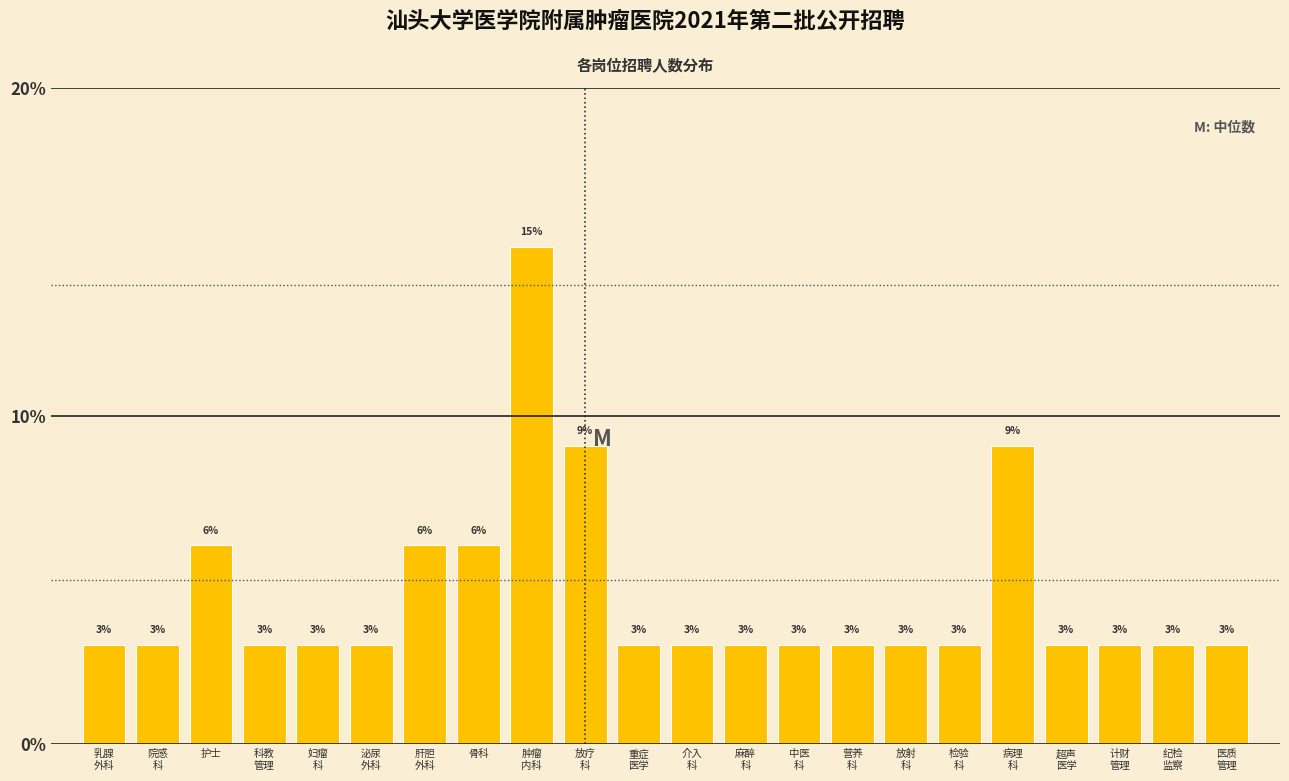

What is the value of the 18th bar from the left?

9.1